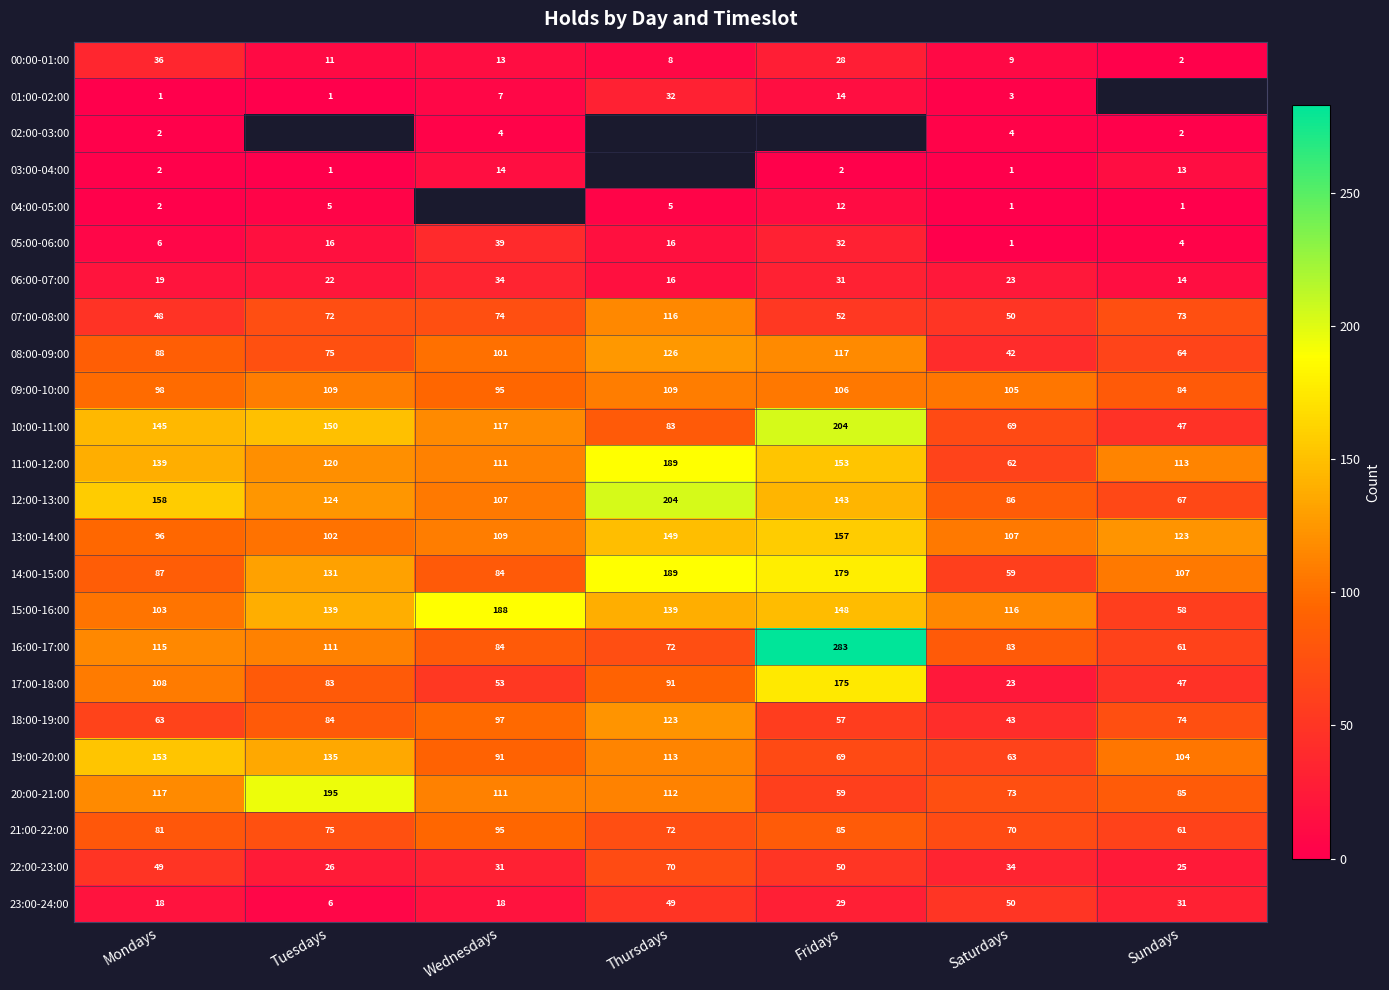

At which category does the chart reach its peak across all series?

Fridays